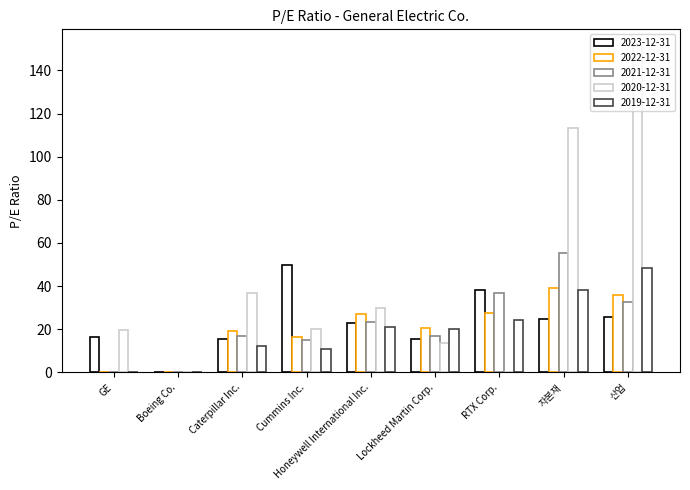

Reading right to left, list all the values displayed in this chart.

2023-12-31: 25.5	24.6	38.3	15.3	22.7	49.6	15.6	0.0	16.2
2022-12-31: 35.7	39.1	27.6	20.5	27.0	16.3	19.1	0.0	0.0
2021-12-31: 32.6	55.3	36.8	16.7	23.1	14.9	16.8	0.0	0.0
2020-12-31: 151.5	113.4	0.0	13.4	29.6	20.2	36.8	0.0	19.7
2019-12-31: 48.3	38.2	24.4	19.9	21.0	10.9	12.4	0.0	0.0